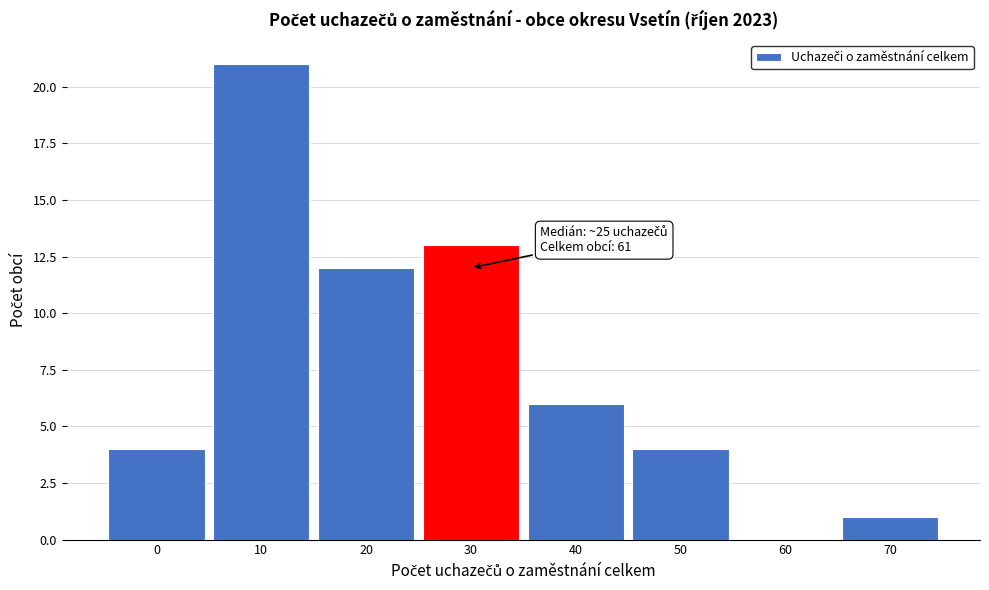

Reading left to right, list all the values displayed in this chart.

0=4	10=21	20=12	30=13	40=6	50=4	60=0	70=1